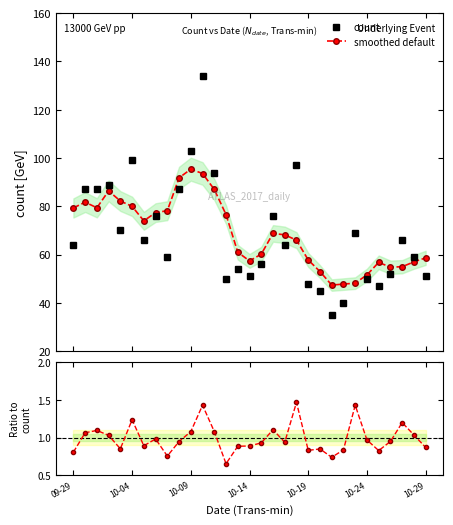

What is the highest value of the smoothed default series?

95.4